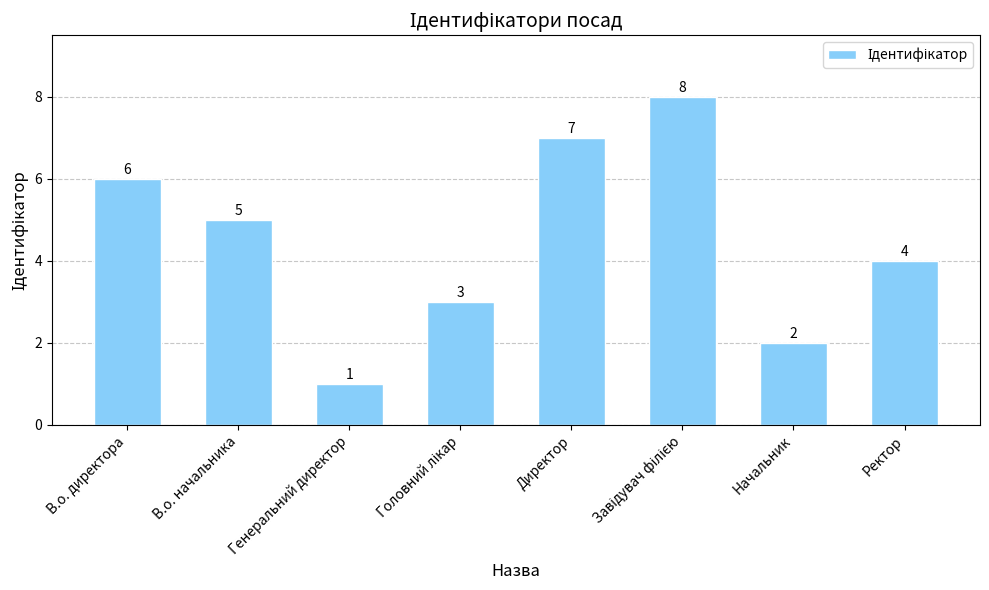

Between Ректор and Генеральний директор, which is larger?

Ректор